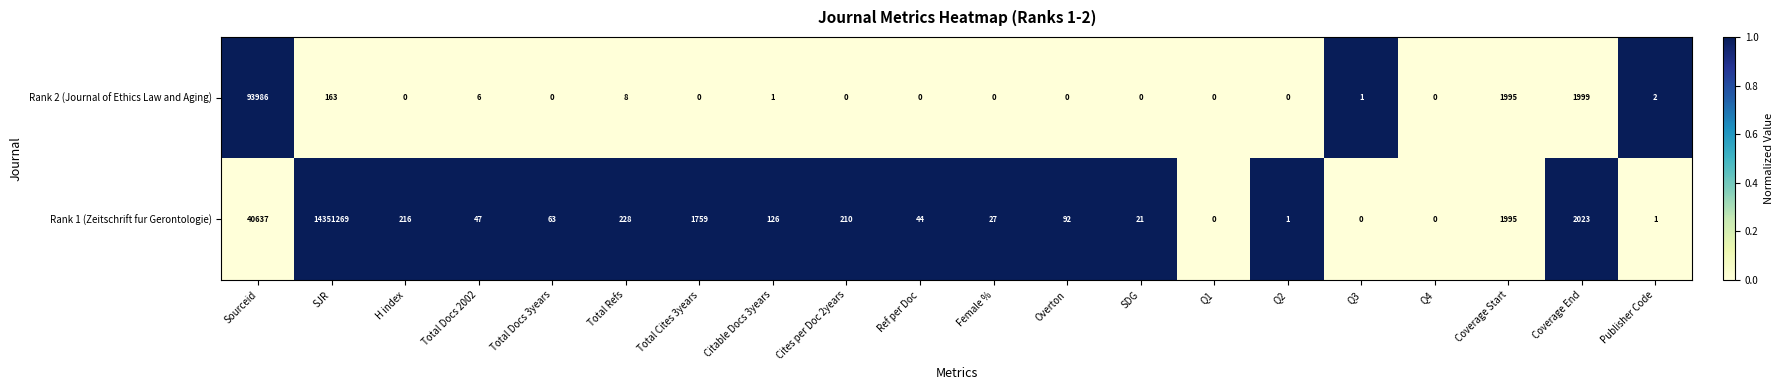

The value of Rank 1 (Zeitschrift fur Gerontologie) at Q4 is -4348393. True or false?

False